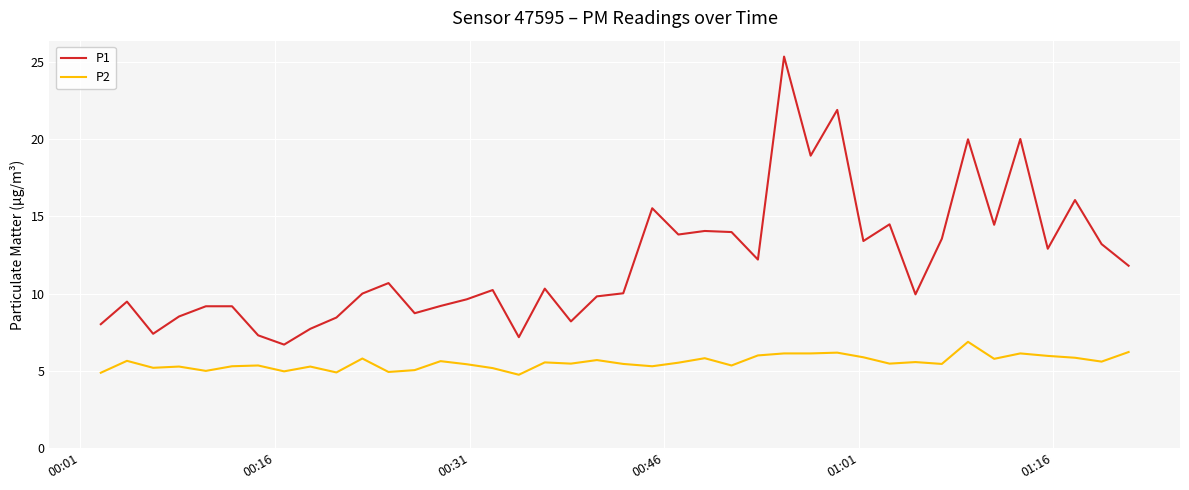

True or false: P1 and P2 intersect in this chart.

False